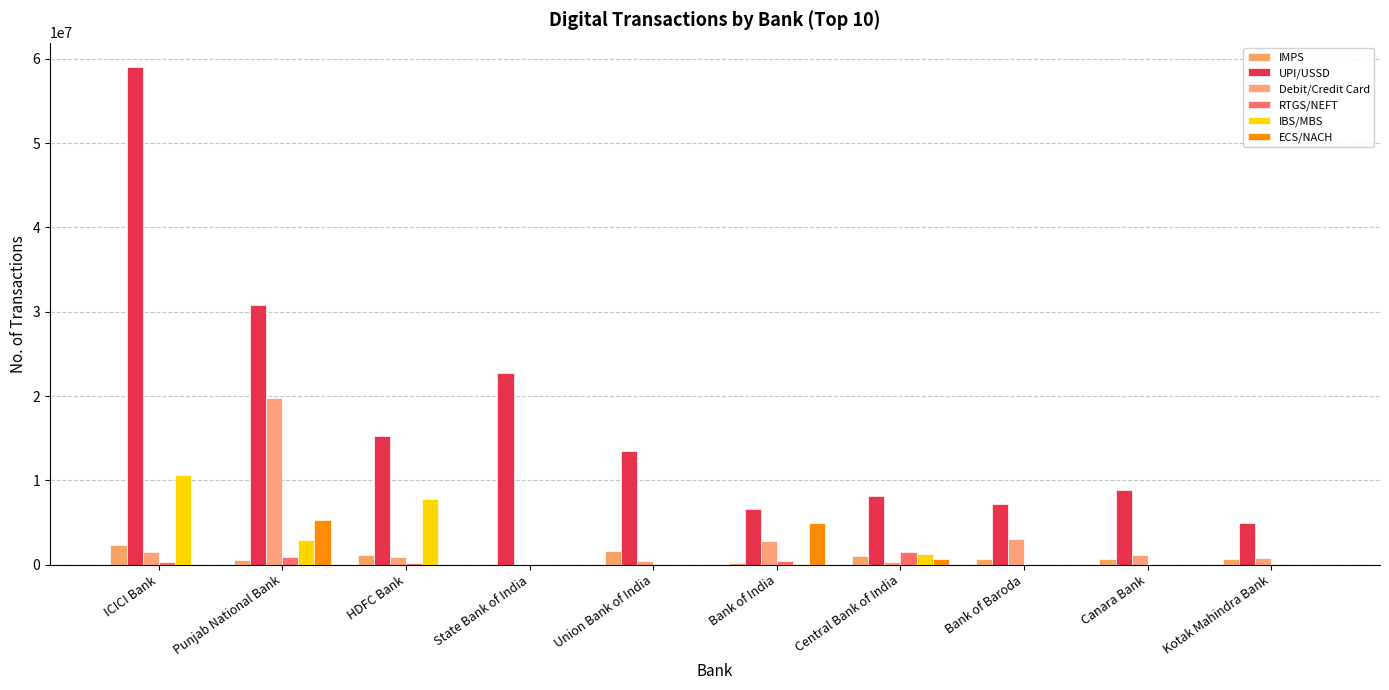

Are the bars grouped side by side (vs. stacked)?

Yes